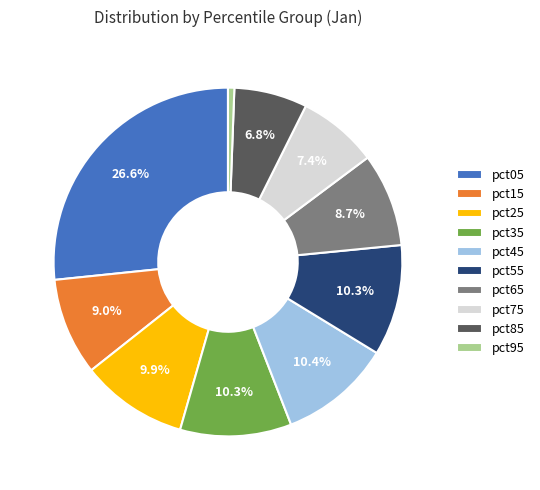

To the nearest percent, what portion does pct45 represent?

10%